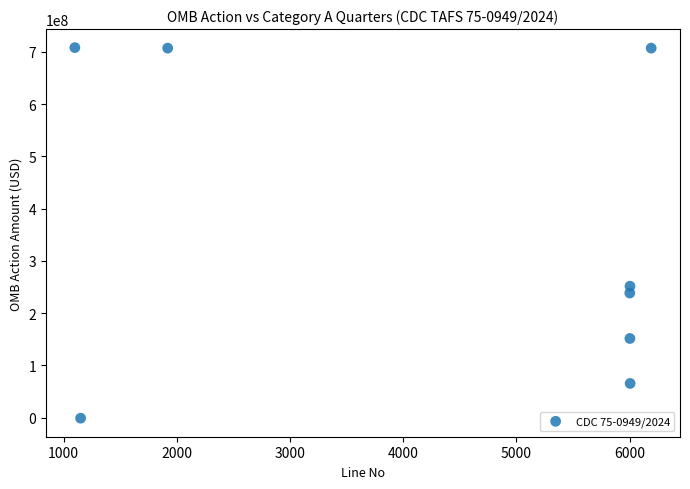

What is the average Y value?

353636000